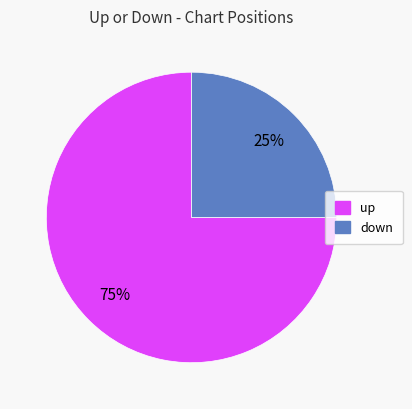

Which category has the smallest portion of the pie?

down